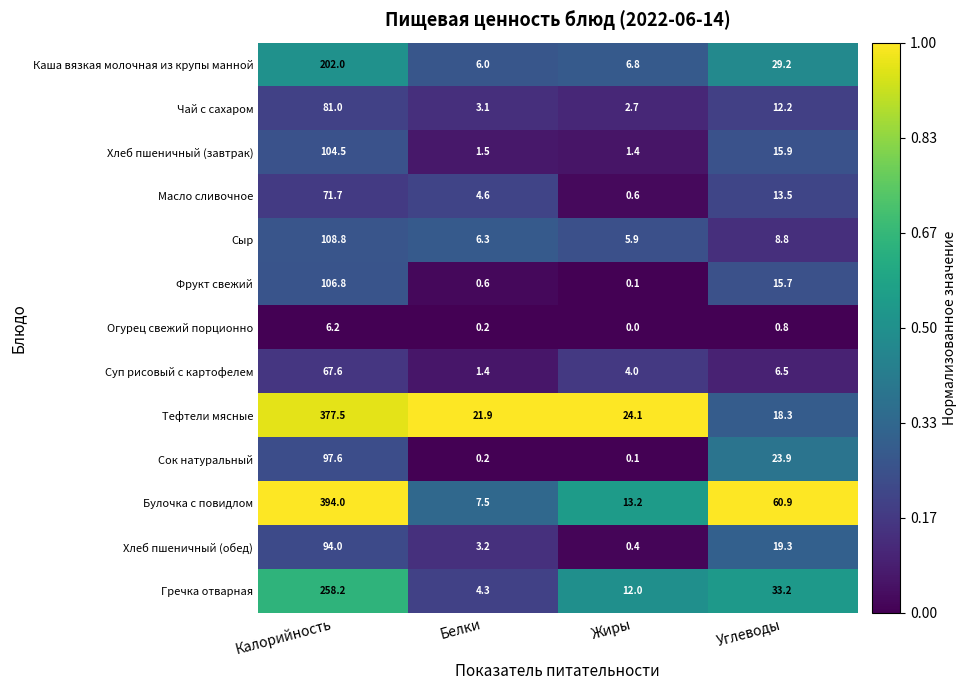

At which category does the chart reach its peak across all series?

Калорийность